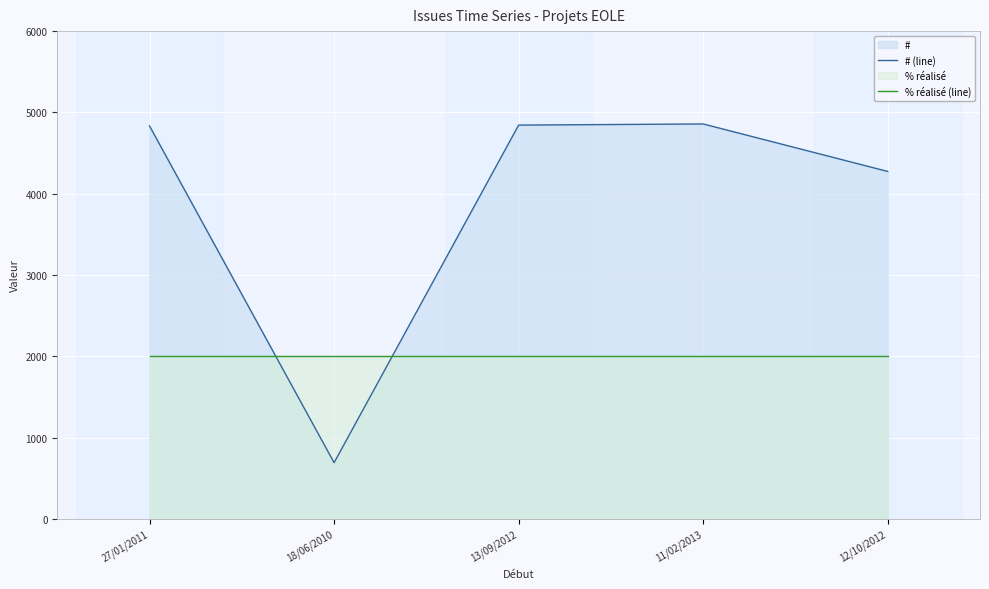

What position from the left is 11/02/2013?

4